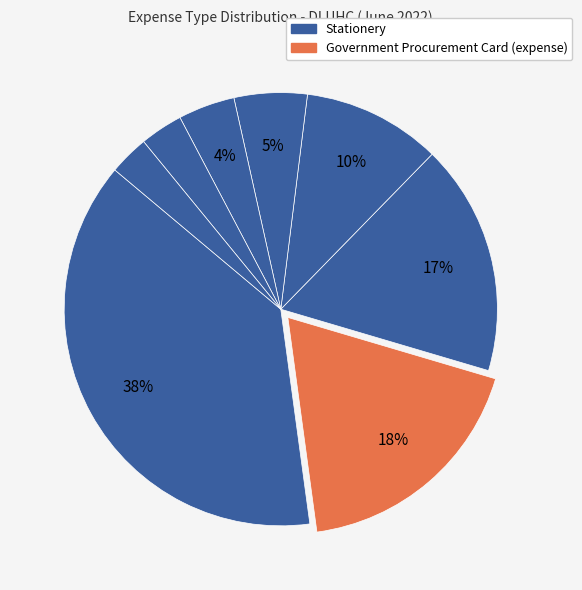

What is the largest slice in the pie chart?

Stationery